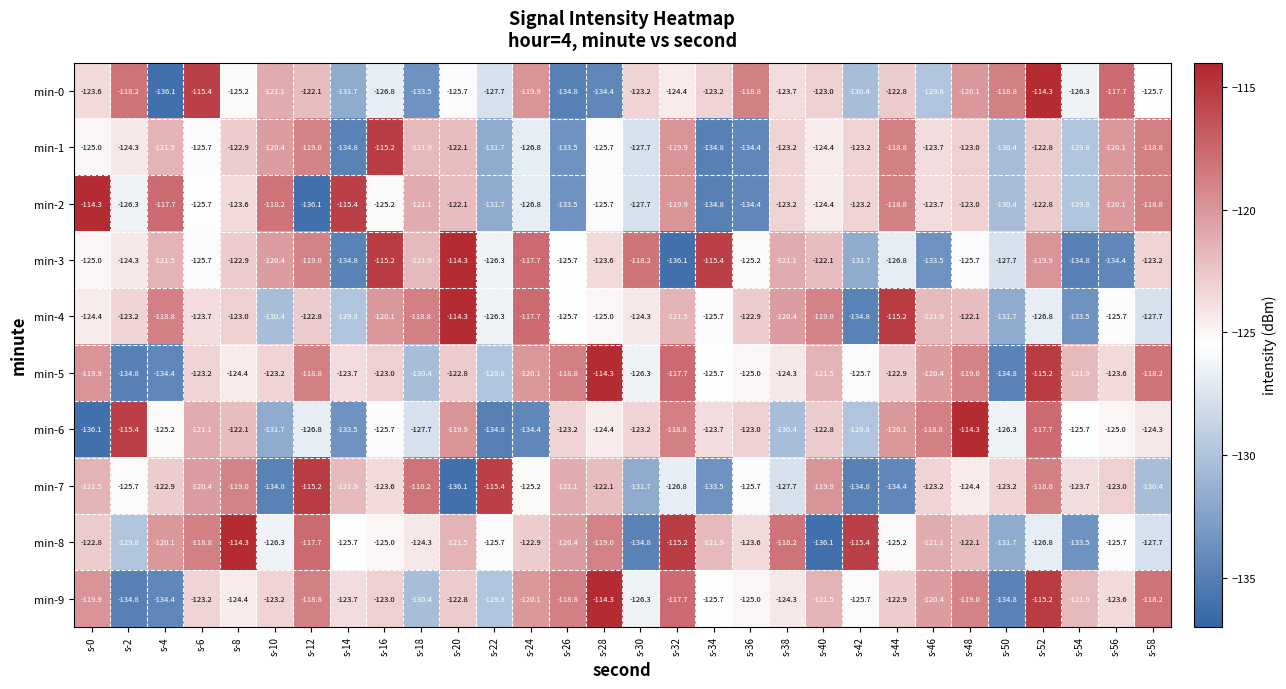

What is the difference between the highest and lowest values at s-6?

10.3